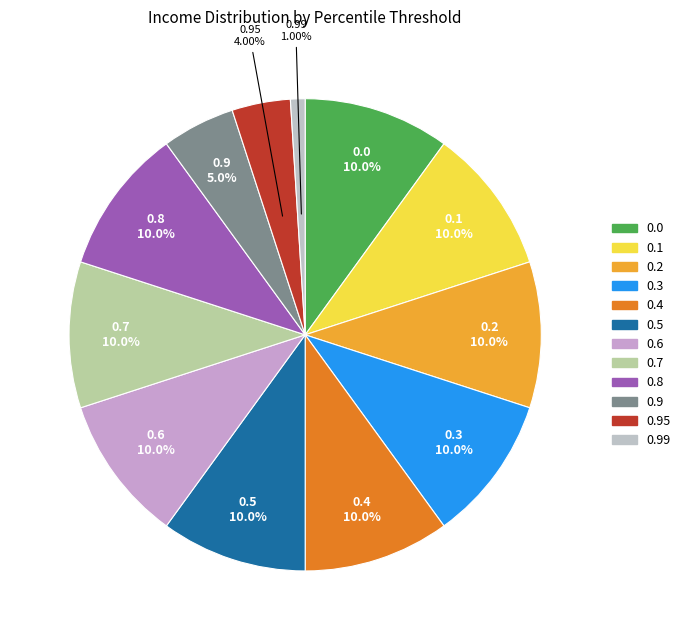

Is it true that 0.2 is 10% of the pie?

True